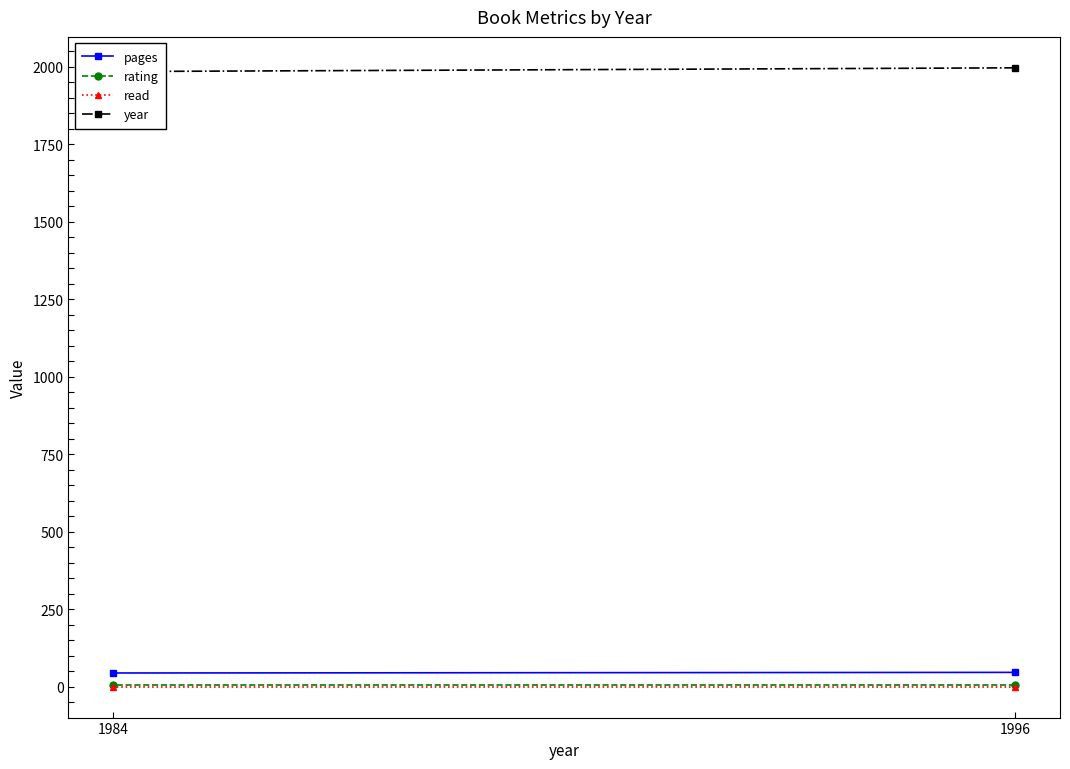

Reading left to right, what are all the values shown in this chart?

pages: 1996=47	1984=45
rating: 1996=5	1984=5
read: 1996=1	1984=1
year: 1996=1996	1984=1984